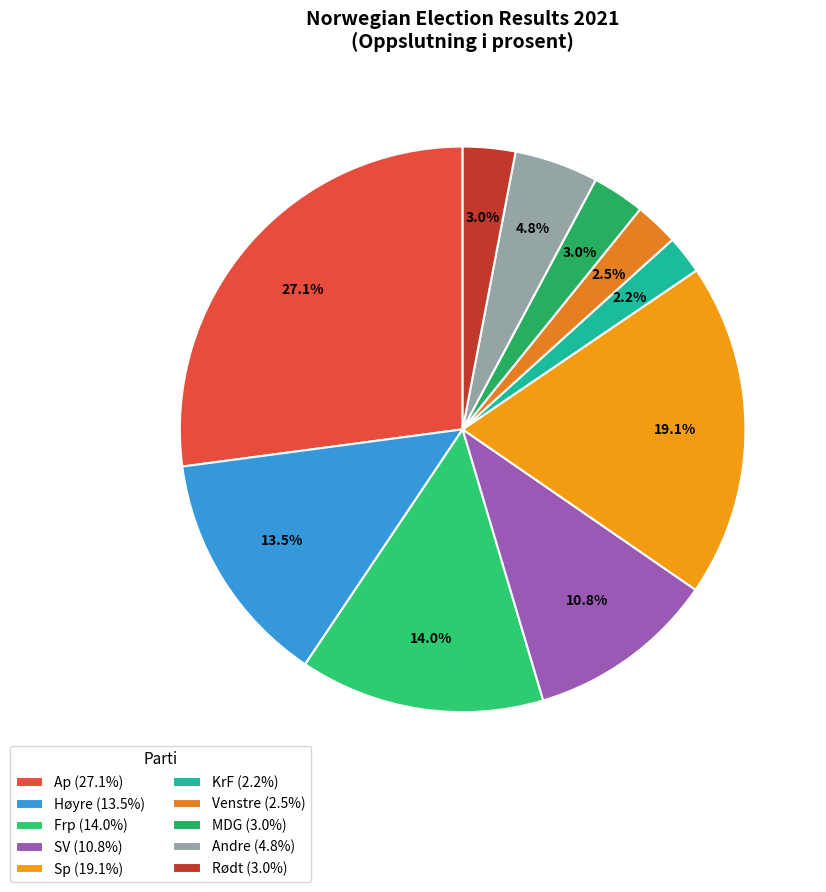

Does any single category account for the majority?

No